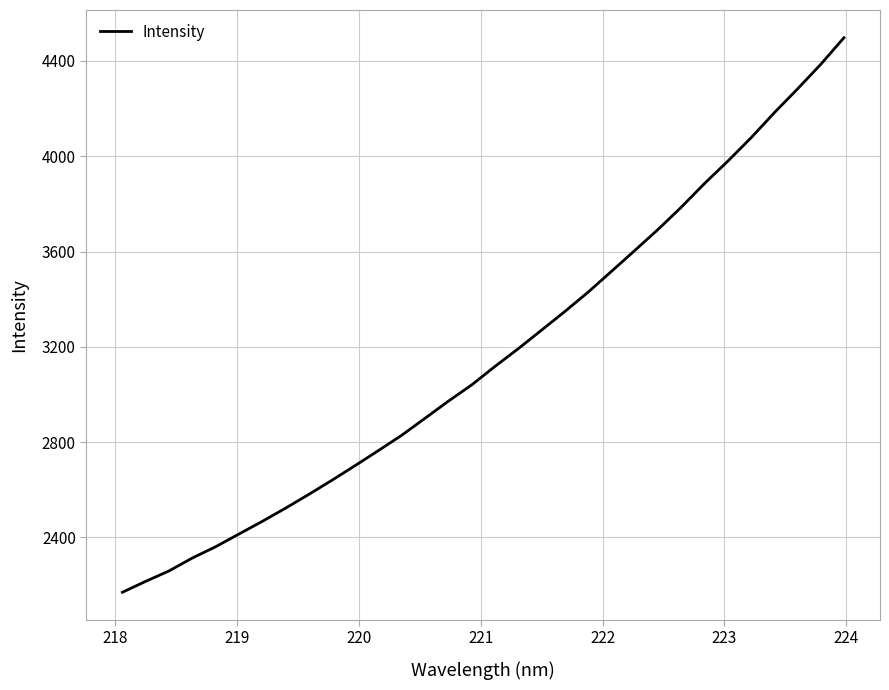

What is the maximum value shown in the chart?

4497.7